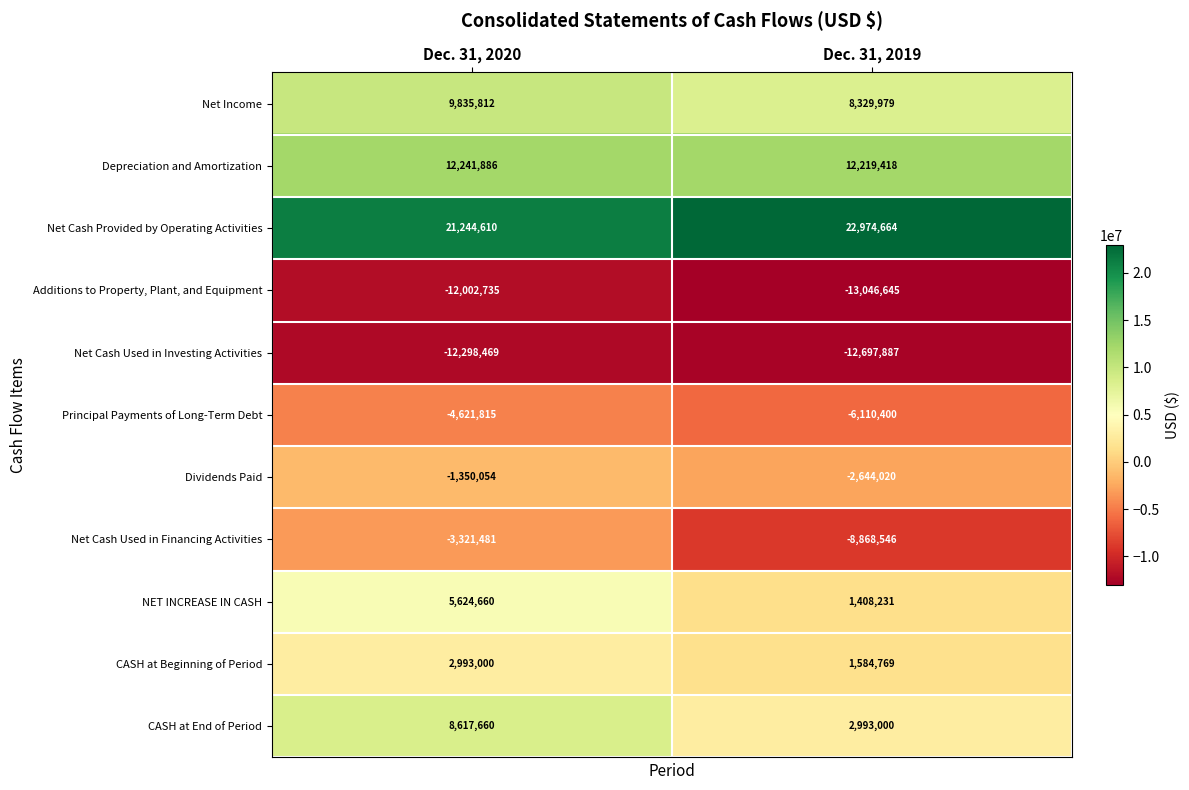

Is the value of CASH at End of Period at Dec. 31, 2020 greater than the value of Net Cash Provided by Operating Activities at Dec. 31, 2020?

No